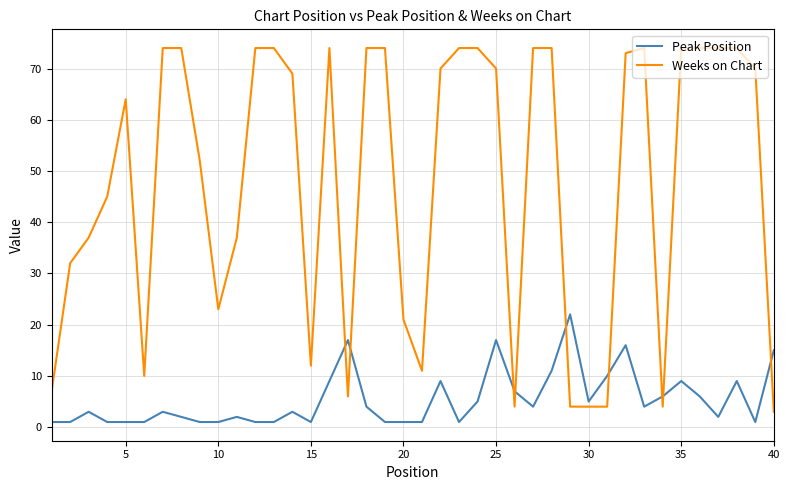

What is the difference between the maximum and minimum values in the Peak Position series?

21